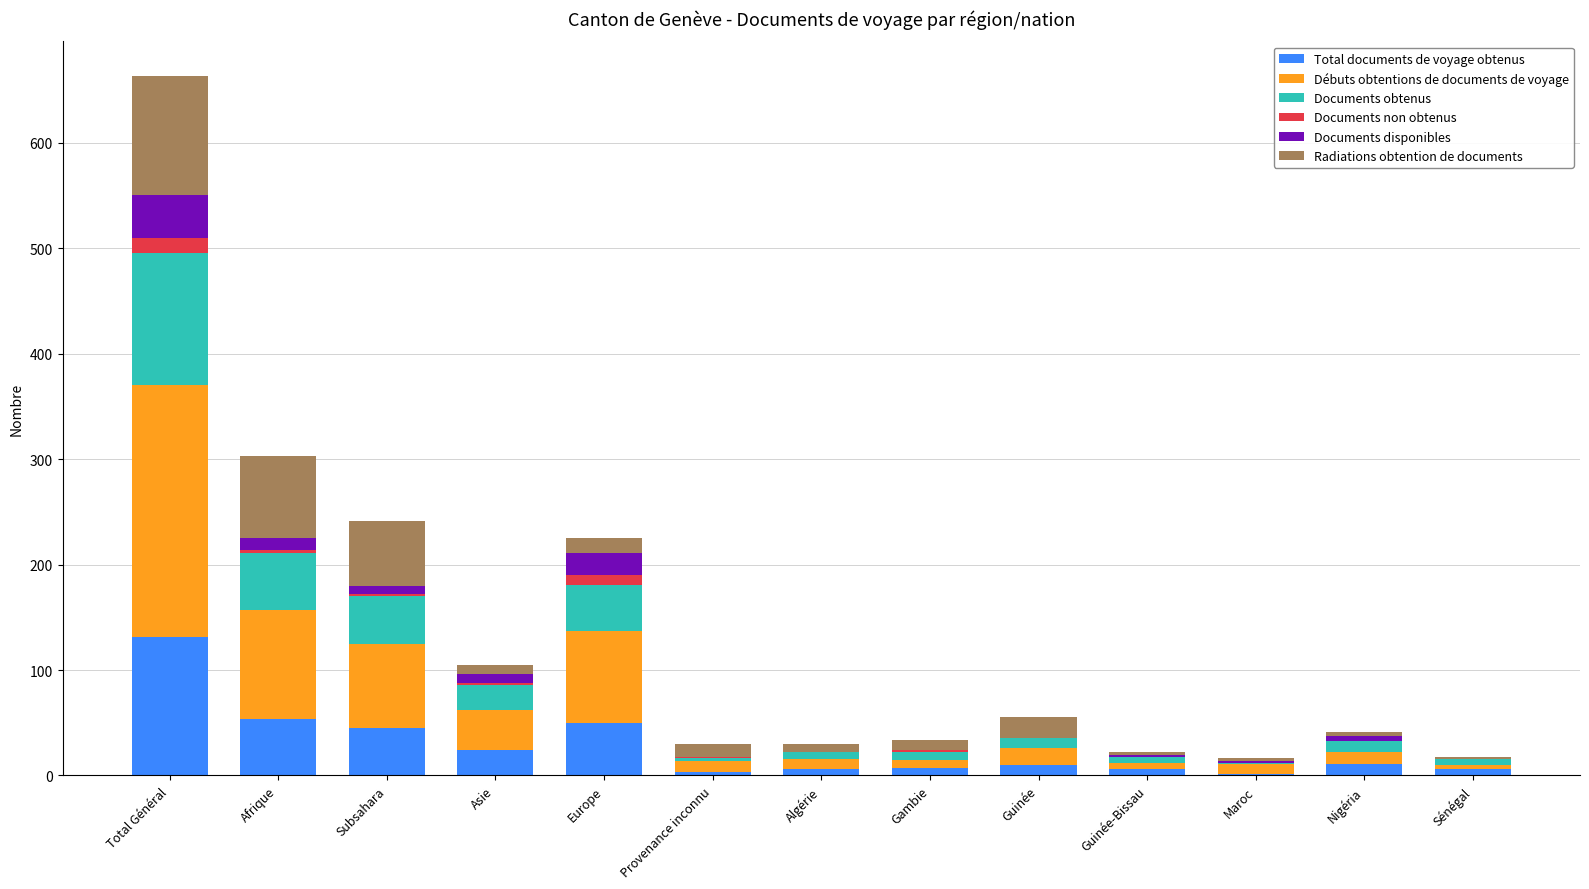

Is it true that Total documents de voyage obtenus equals 50 at Europe?

True